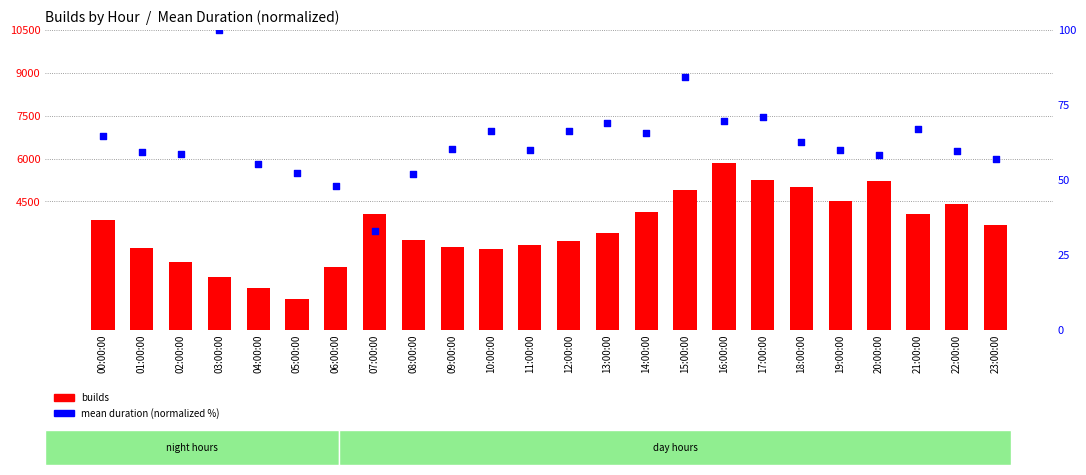

Which series has the largest total across all categories?

builds